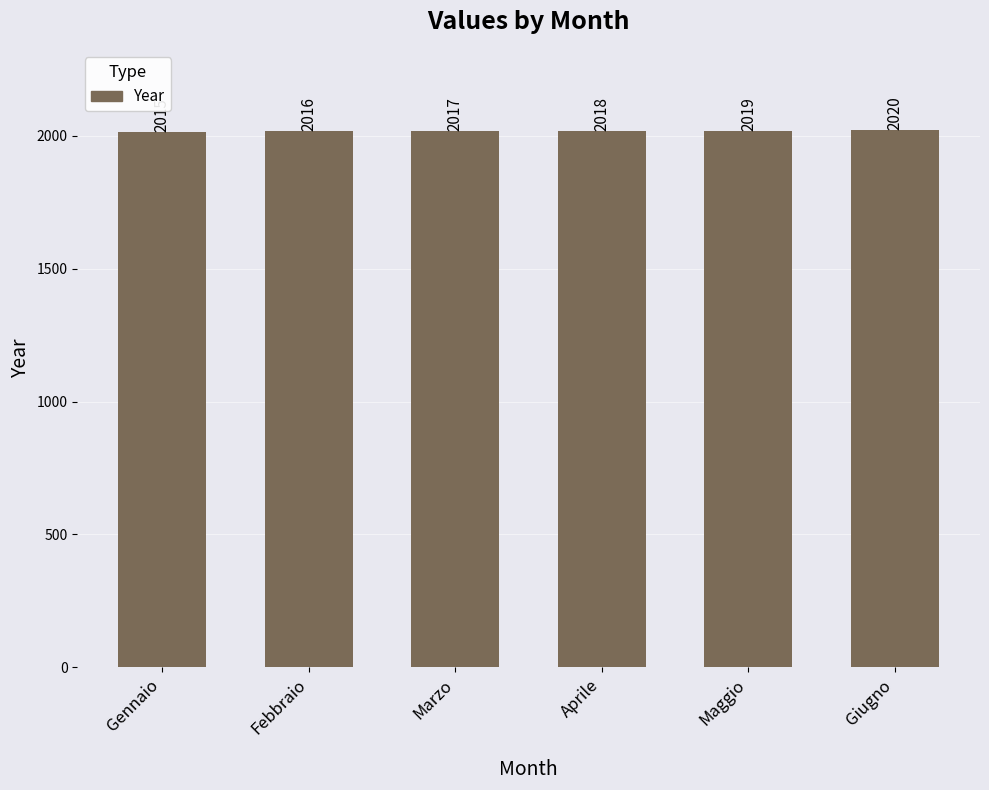

Does the chart contain any negative values?

No